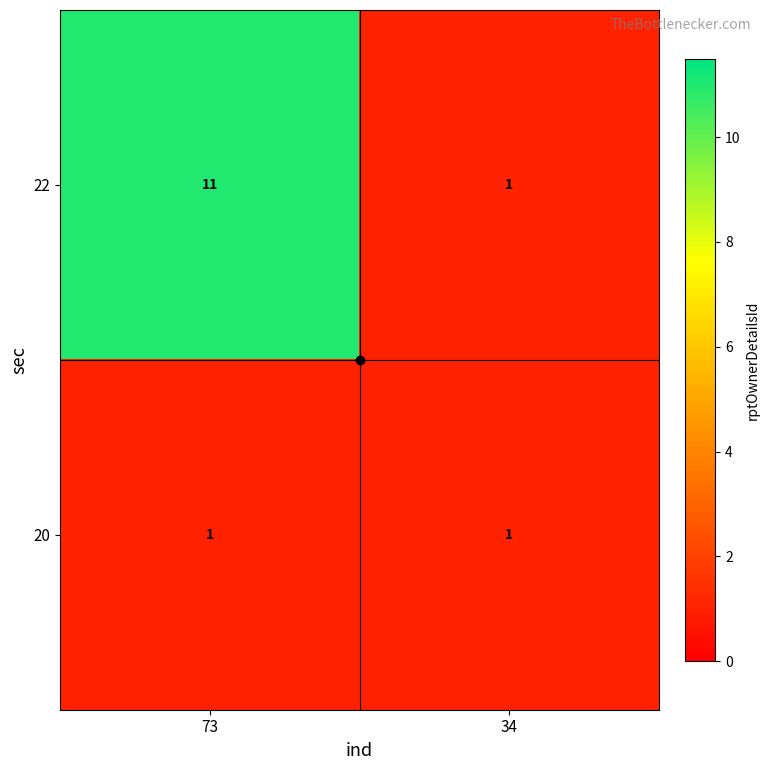

List the series in order of their peak value, highest first.

22, 20